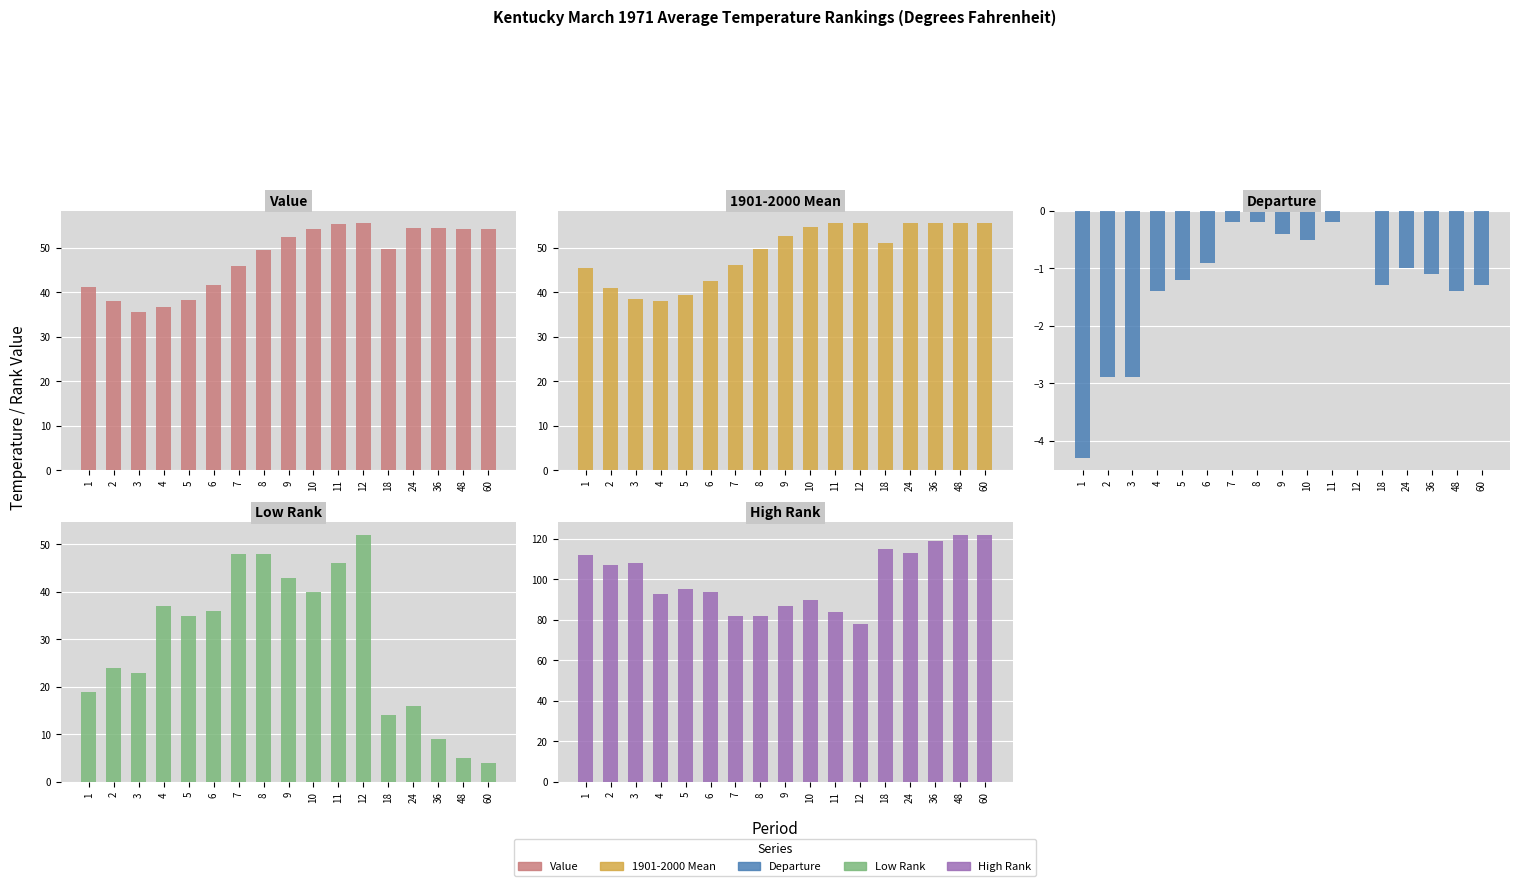

How many distinct data groups are displayed?

5